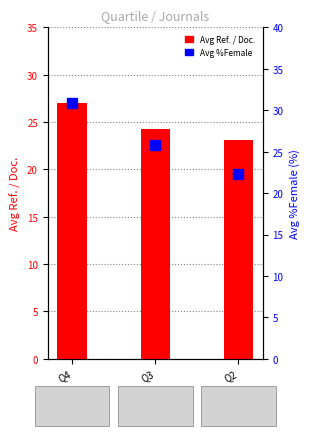

What is the value of the Avg Ref. / Doc. bar at the 2nd from the left?

24.3